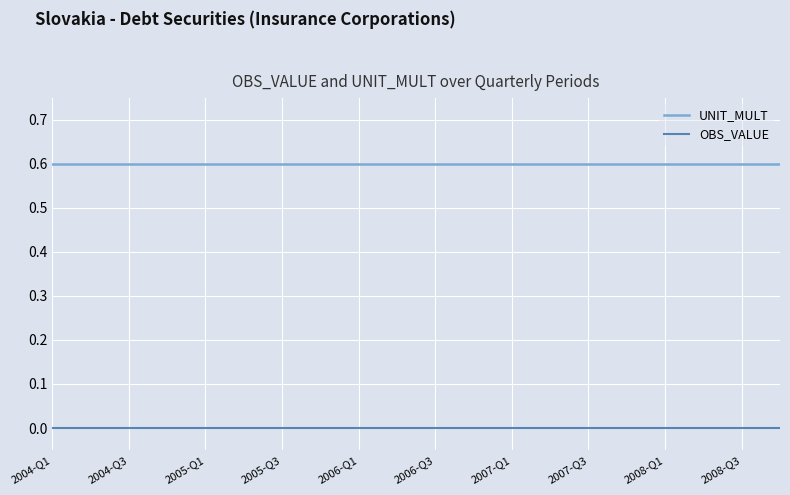

Reading left to right, extract all data points from this chart.

UNIT_MULT: 0.6	0.6	0.6	0.6	0.6	0.6	0.6	0.6	0.6	0.6	0.6	0.6	0.6	0.6	0.6	0.6	0.6	0.6	0.6	0.6
OBS_VALUE: 0.0	0.0	0.0	0.0	0.0	0.0	0.0	0.0	0.0	0.0	0.0	0.0	0.0	0.0	0.0	0.0	0.0	0.0	0.0	0.0